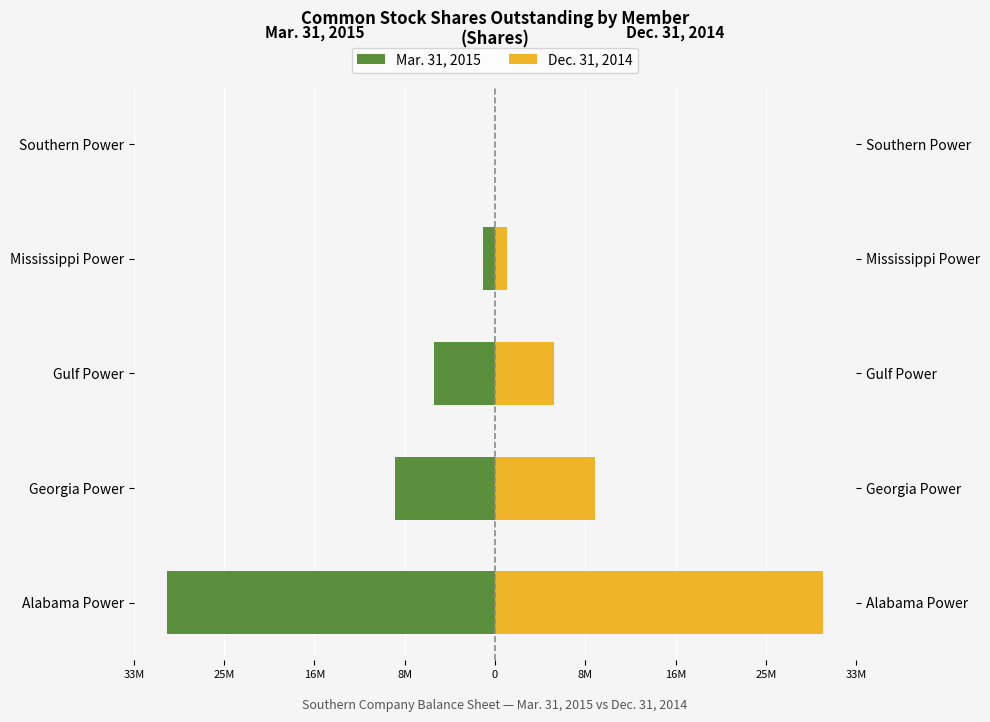

What are all the series names shown in the legend?

Mar. 31, 2015, Dec. 31, 2014